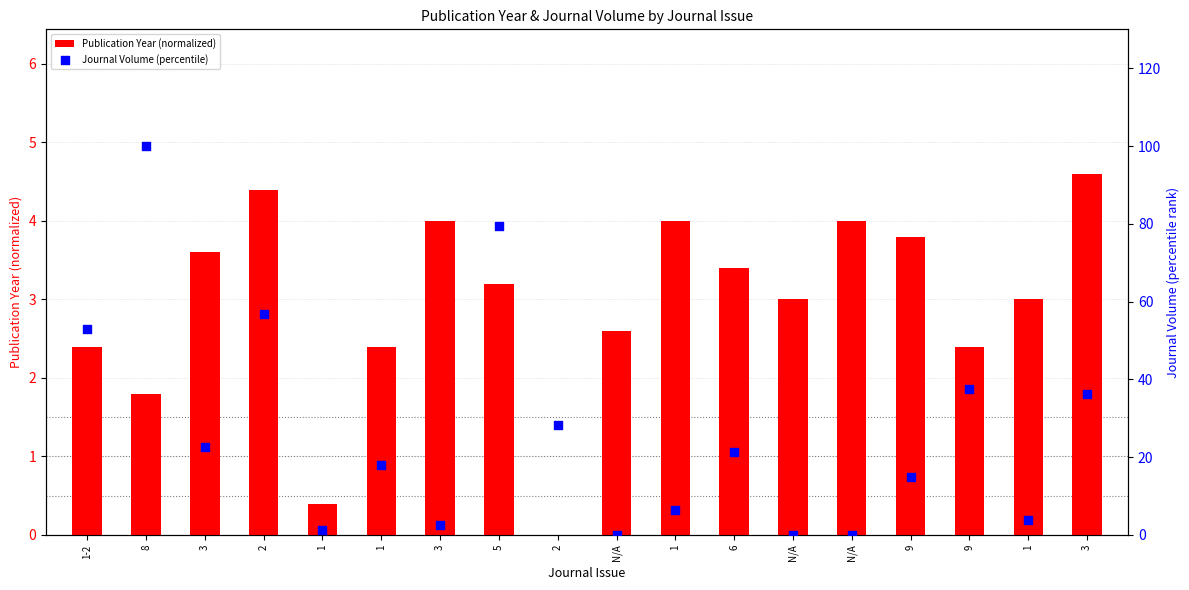

At which category is the sum across all series the highest?

8